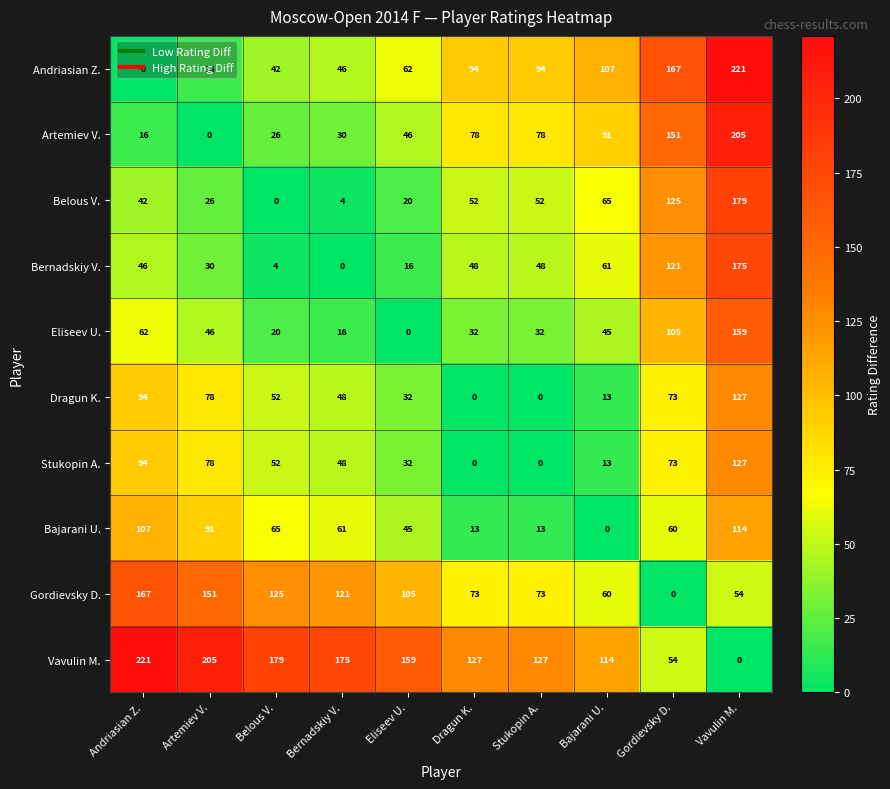

At which label does Artemiev V. reach its peak?

Vavulin M.